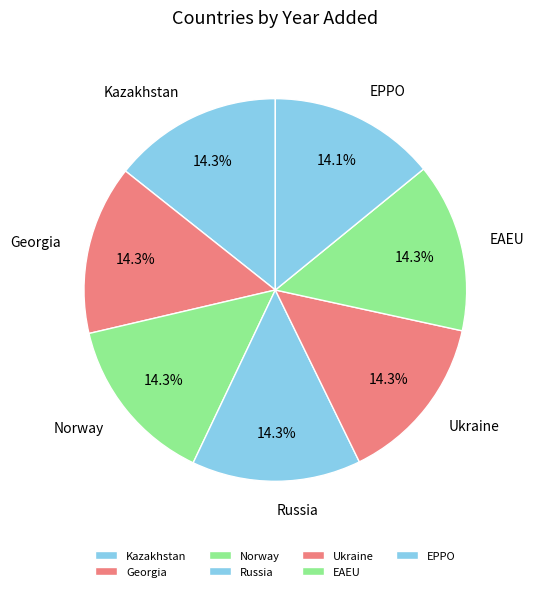

Is there a majority slice in this chart?

No